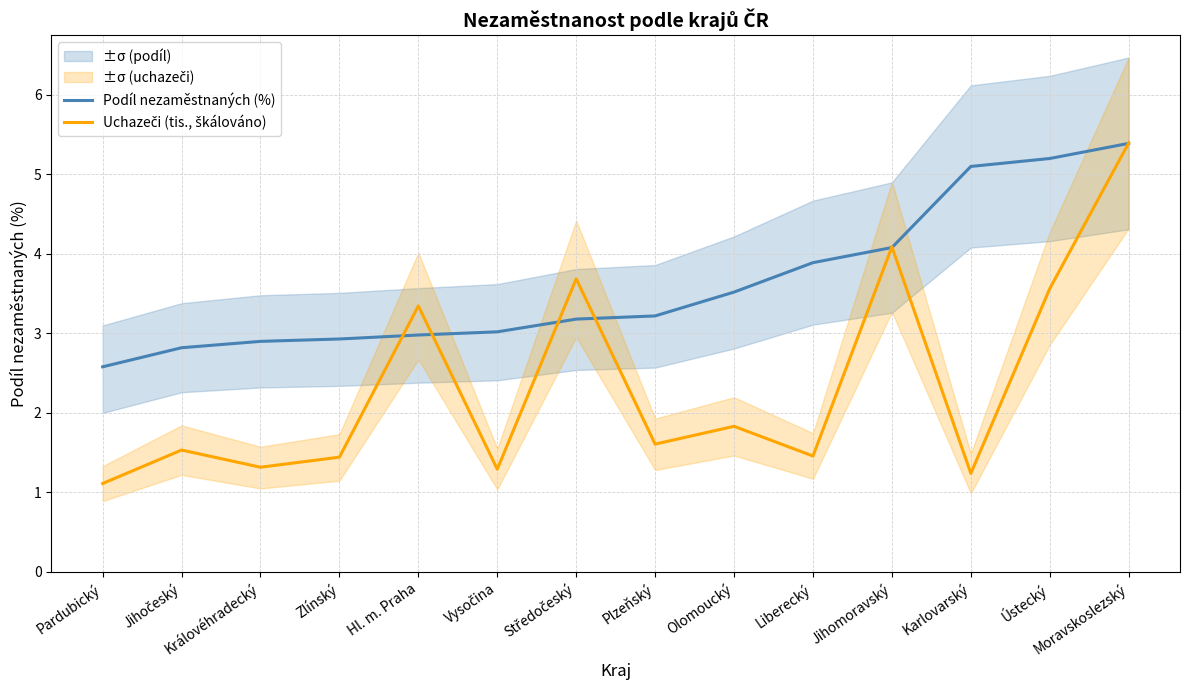

At which label does Uchazeči (tis., škálováno) reach its peak?

Moravskoslezský